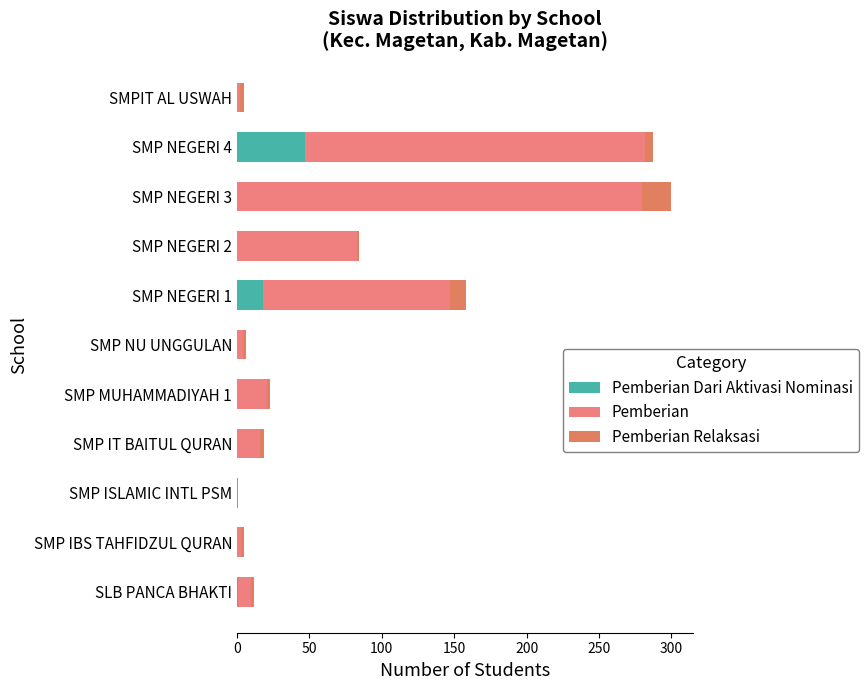

How many categories are shown in the chart?

11